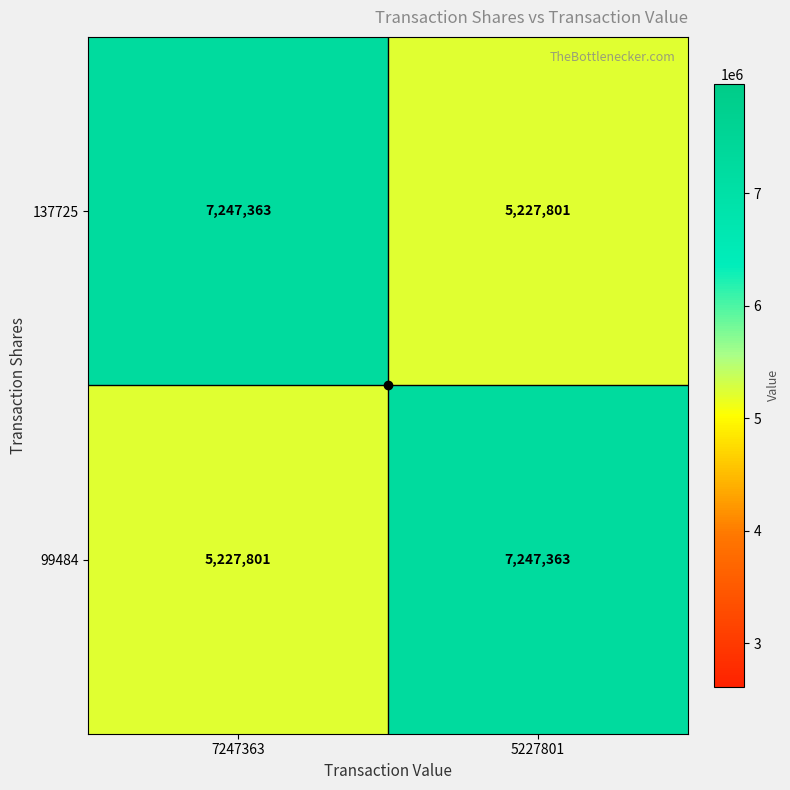

Rank the series at 5227801 from highest to lowest value.

99484, 137725